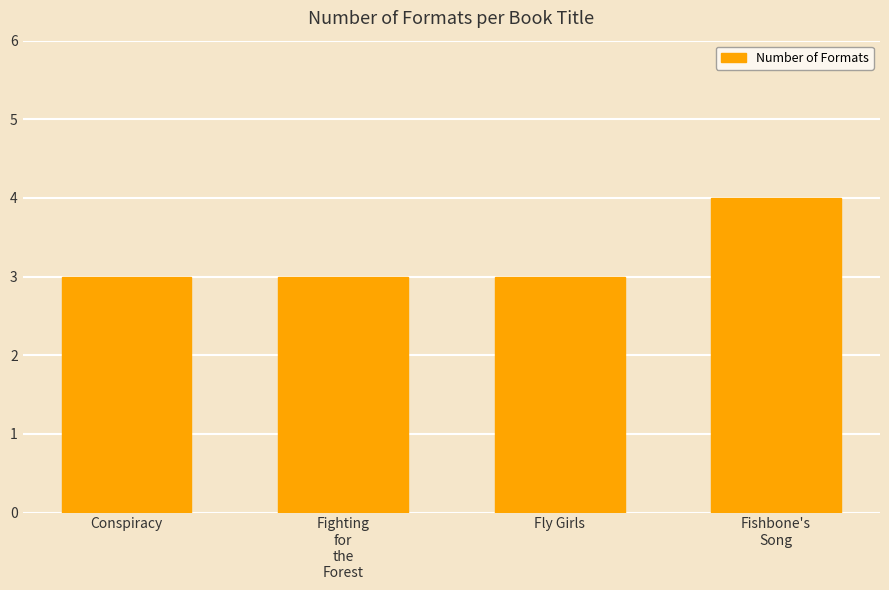

What is the minimum value shown in the chart?

3